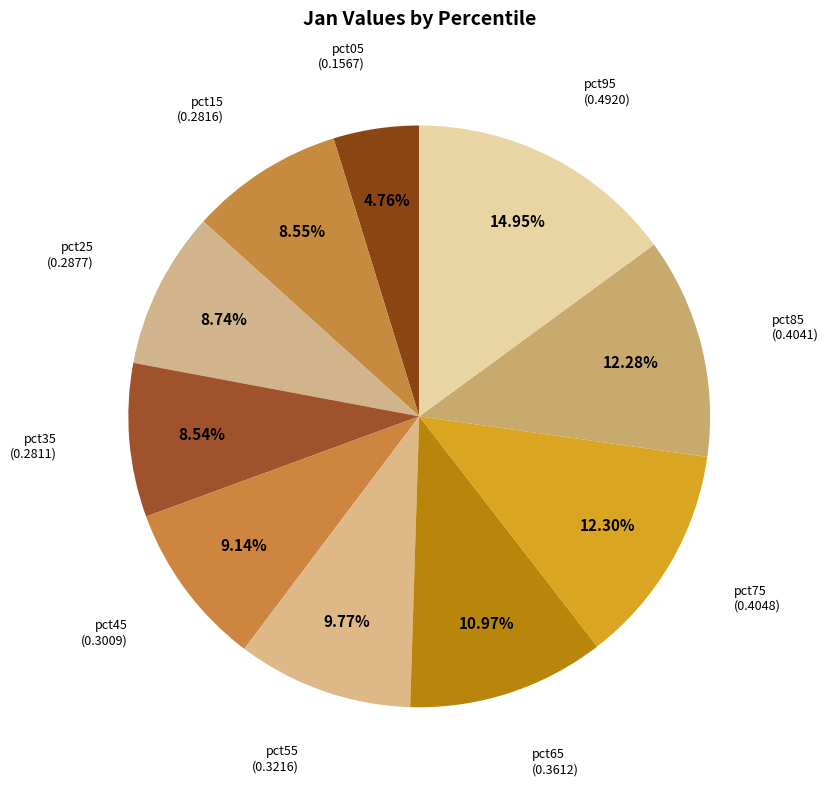

How many segments does this pie chart have?

10